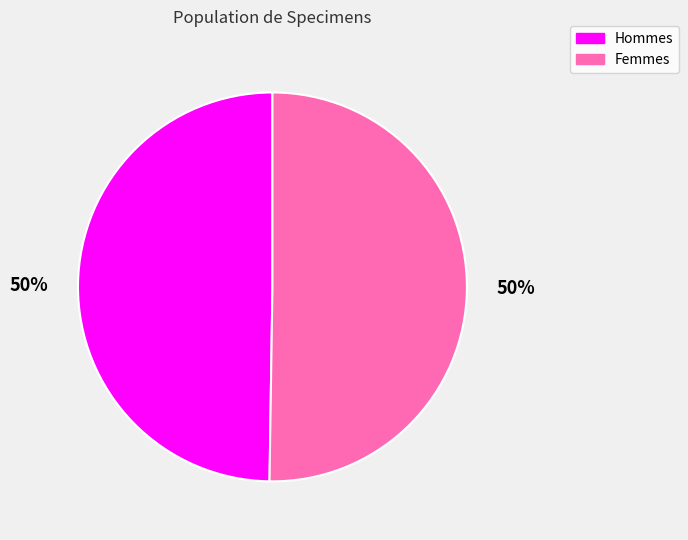

Approximately how many times larger is the value at Femmes compared to Hommes?

1.0